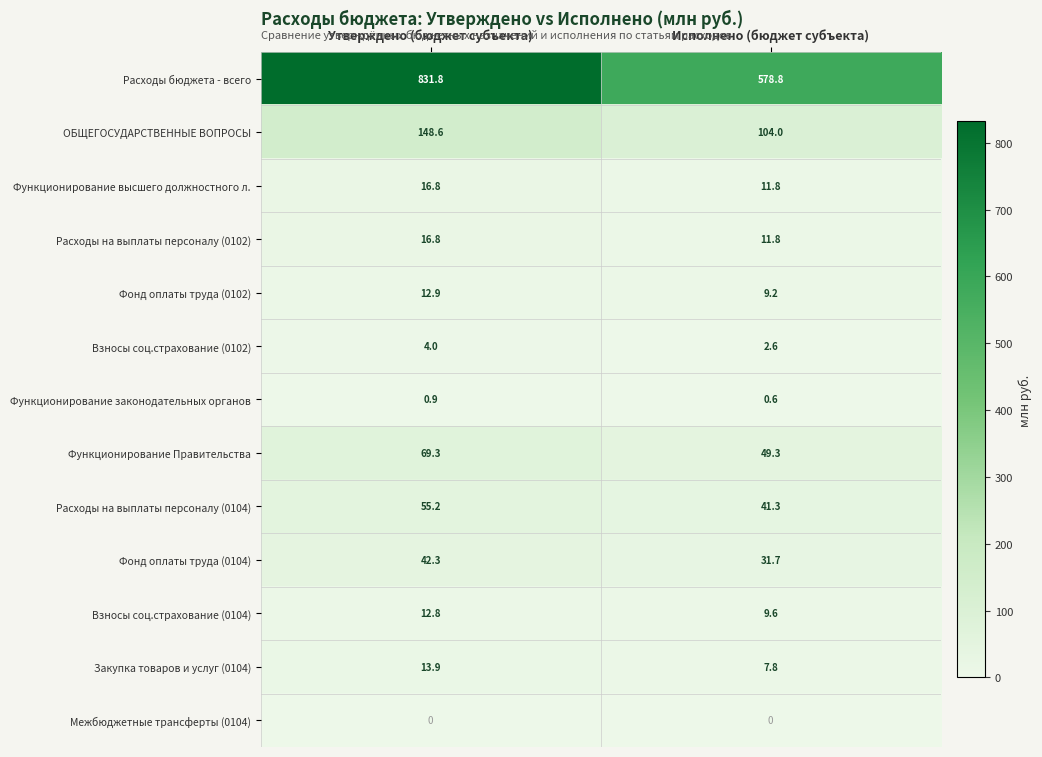

How many data points does each series have?

2